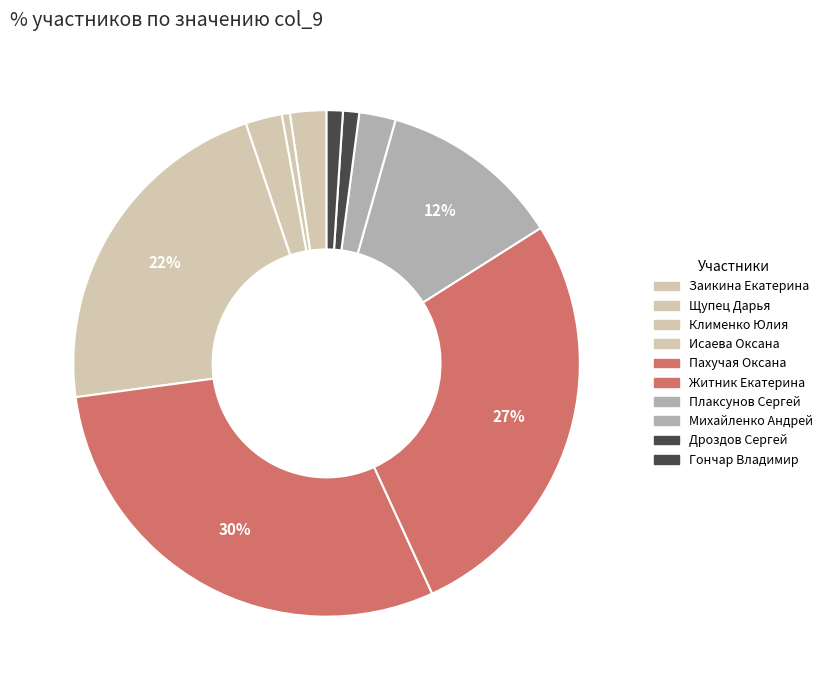

How many segments does this pie chart have?

10